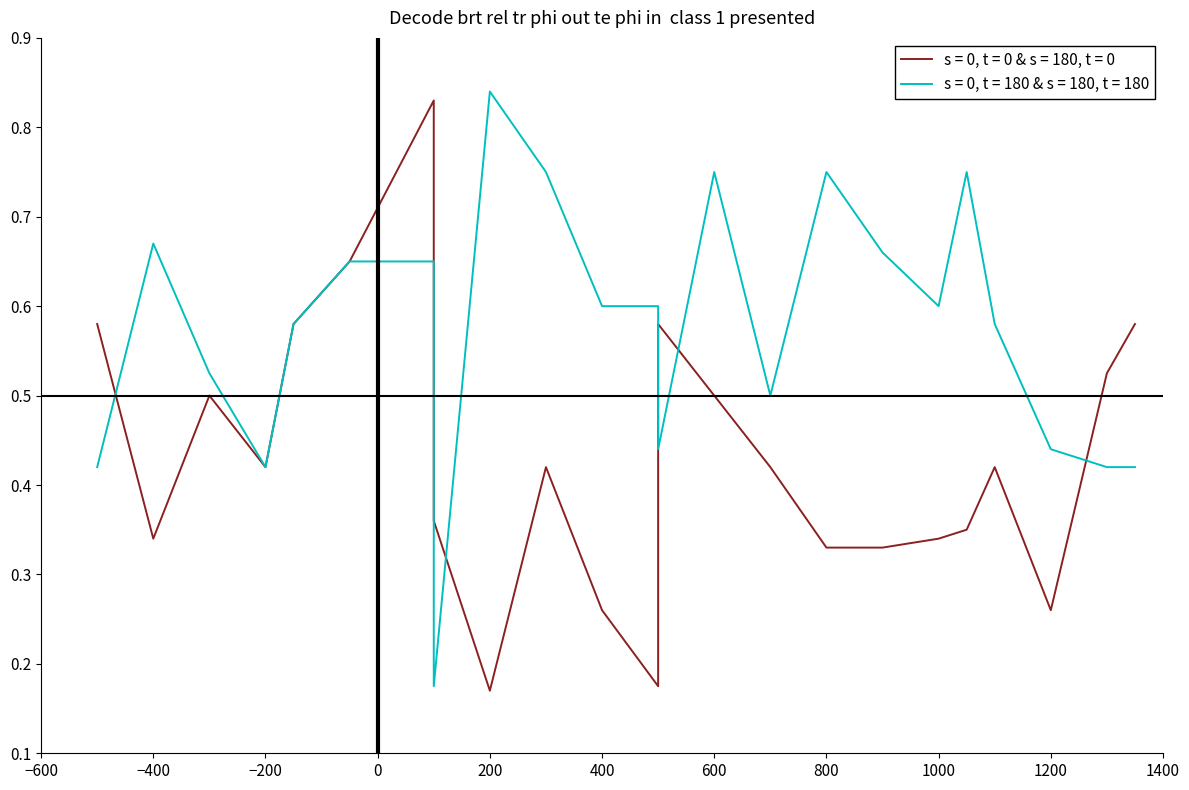

What is the value of the s = 0, t = 180 & s = 180, t = 180 point at the 18th from the left?

0.6